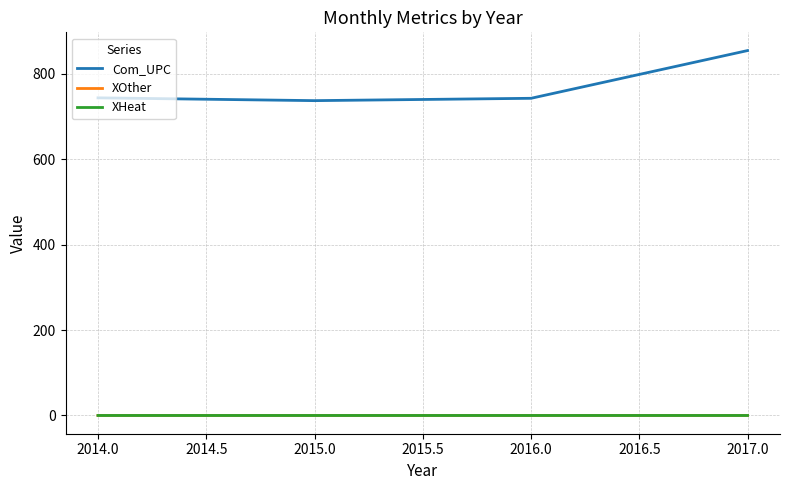

Which series has the largest total across all categories?

Com_UPC